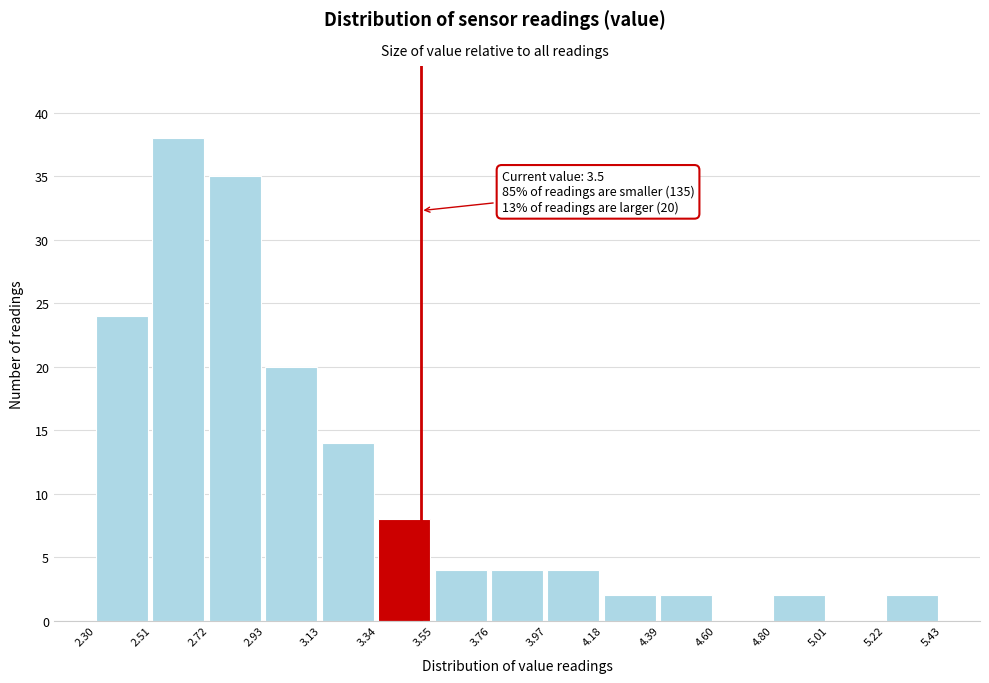

Which range on the x-axis has the tallest bar?

2.51 to 2.72